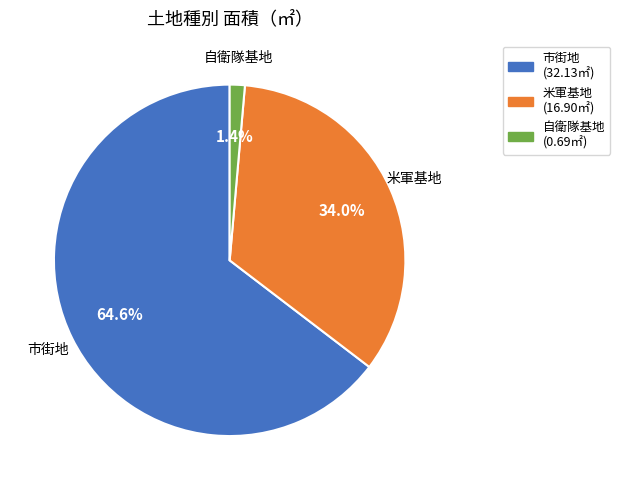

What portion of the pie excludes 自衛隊基地?

98.6%